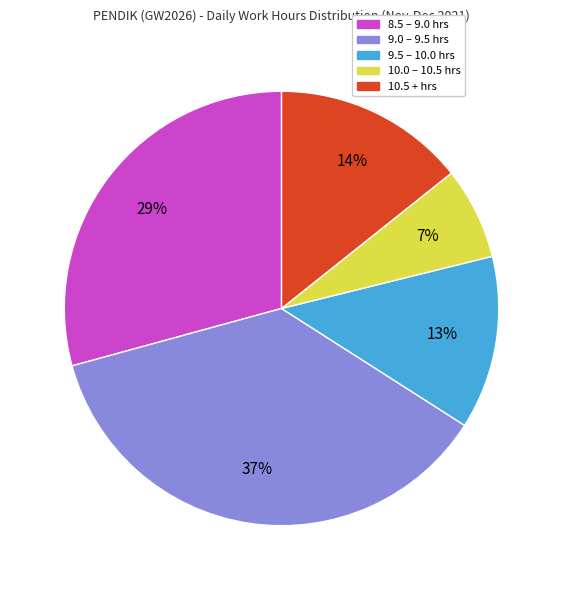

Does any single category account for the majority?

No